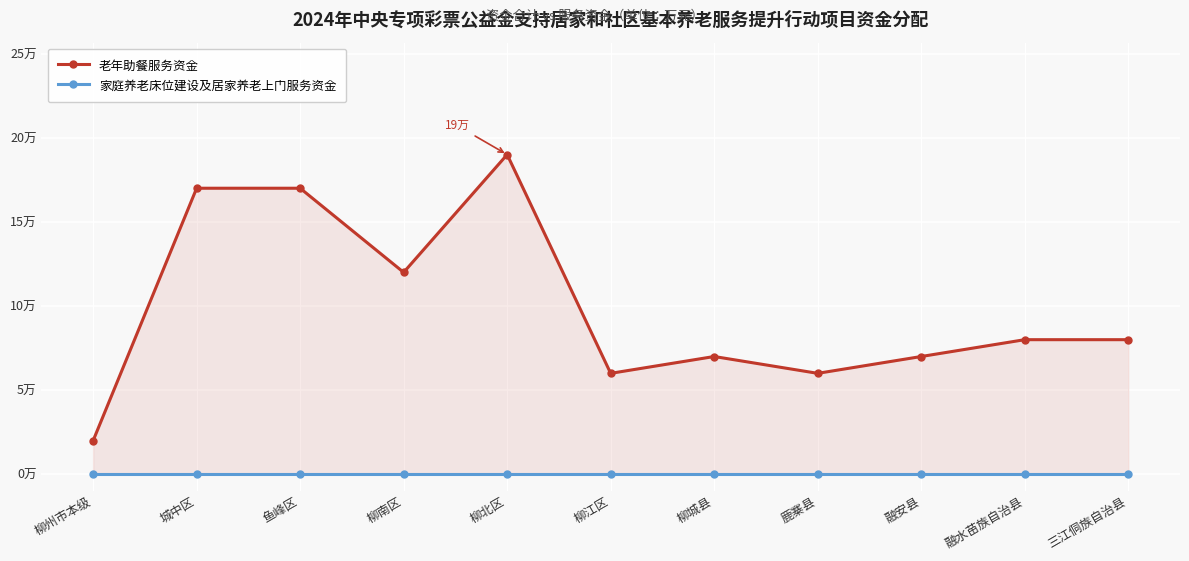

How many interior local peaks does the 老年助餐服务资金 series have?

2